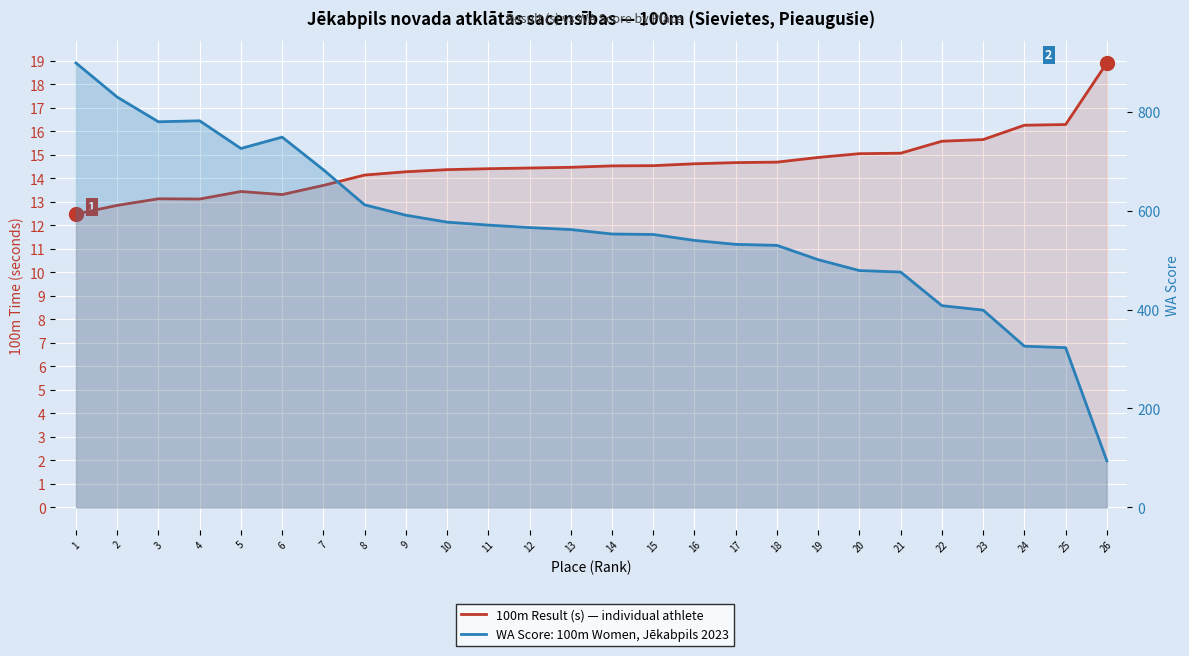

What is the change in value from 17 to 24?

+1.6